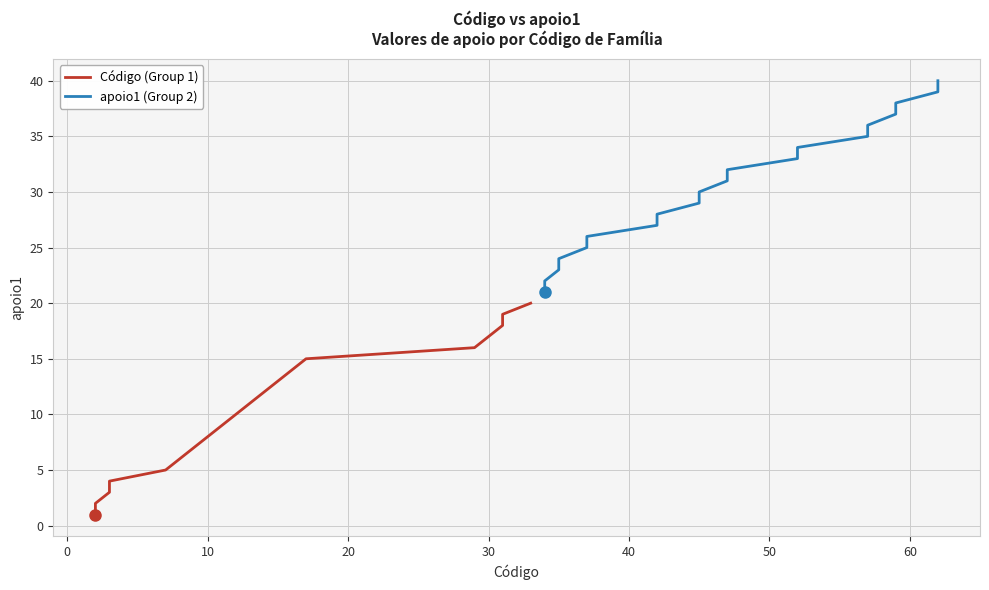

Count the number of data series in this chart.

2